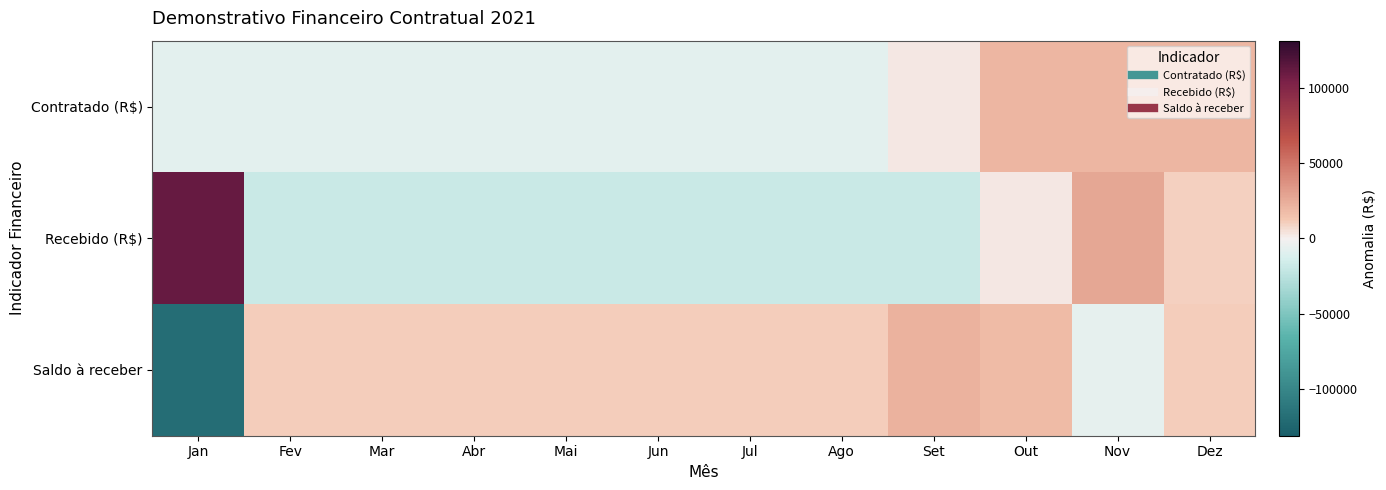

Reading left to right, list all the values displayed in this chart.

Contratado (R$): Jan=-7983.3	Fev=-7983.3	Mar=-7983.3	Abr=-7983.3	Mai=-7983.3	Jun=-7983.3	Jul=-7983.3	Ago=-7983.3	Set=2841.7	Out=20341.7	Nov=20341.7	Dez=20341.7
Recebido (R$): Jan=111183.3	Fev=-18816.7	Mar=-18816.7	Abr=-18816.7	Mai=-18816.7	Jun=-18816.7	Jul=-18816.7	Ago=-18816.7	Set=-18816.7	Out=2833.3	Nov=27008.3	Dez=9508.3
Saldo à receber: Jan=-119166.7	Fev=10833.3	Mar=10833.3	Abr=10833.3	Mai=10833.3	Jun=10833.3	Jul=10833.3	Ago=10833.3	Set=21658.3	Out=17508.3	Nov=-6666.7	Dez=10833.3